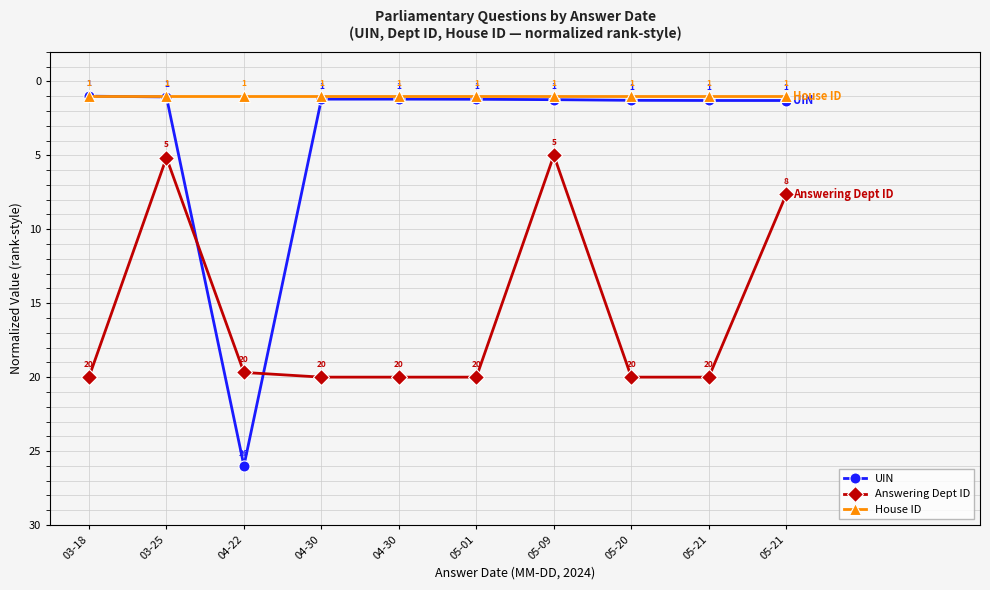

True or false: House ID and UIN cross at least once.

False